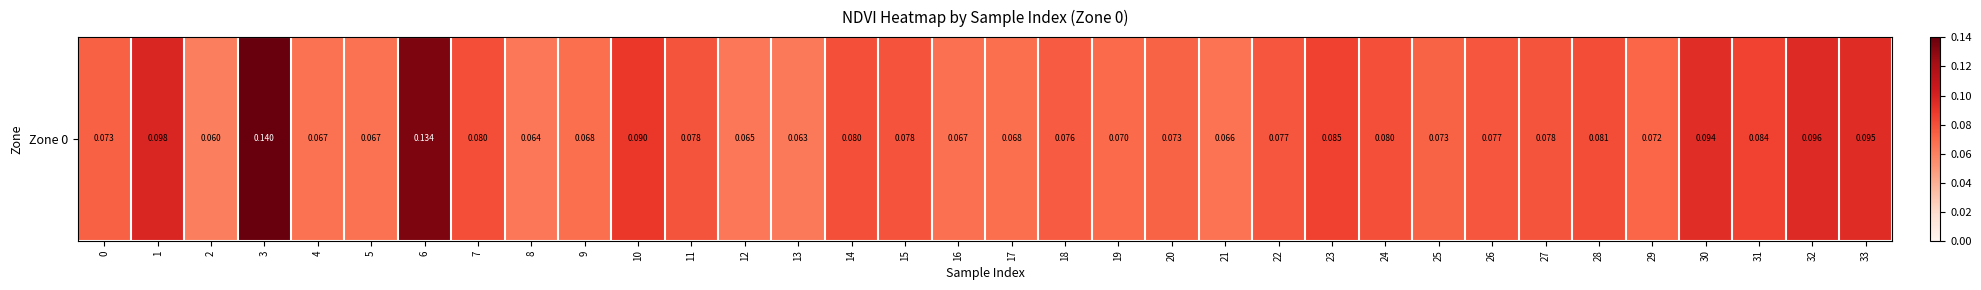

Is it true that the value at 12 is 0.1?

True